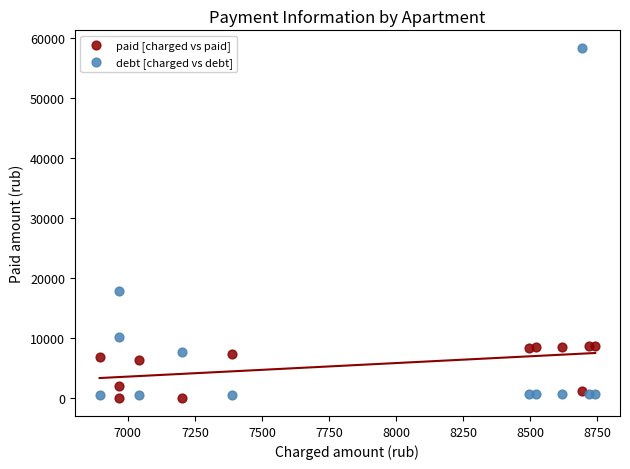

What are all the series names shown in the legend?

paid [charged vs paid], debt [charged vs debt]